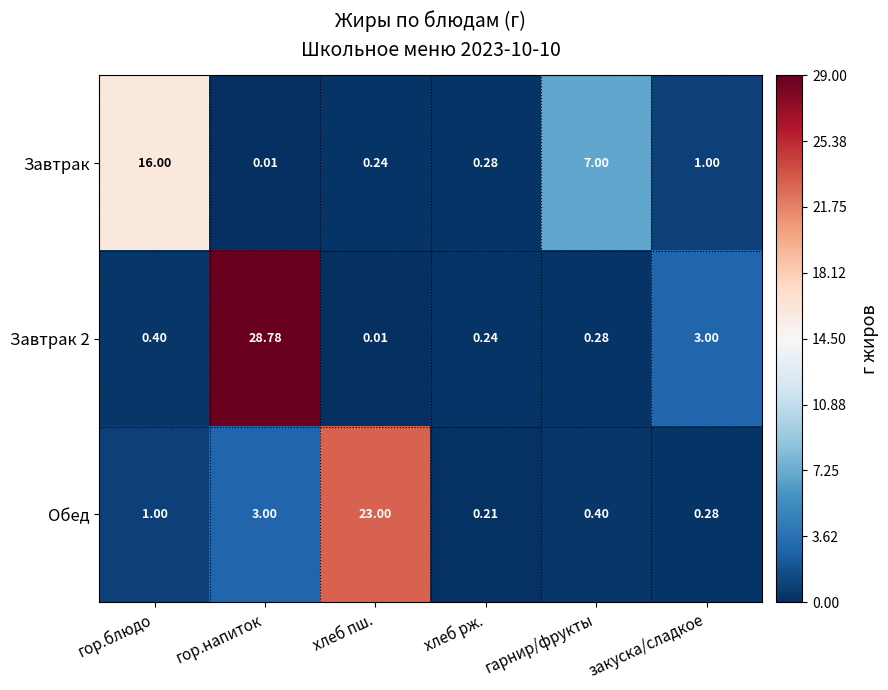

List the labels in order of Завтрак 2 value, smallest first.

хлеб пш., хлеб рж., гарнир/фрукты, гор.блюдо, закуска/сладкое, гор.напиток